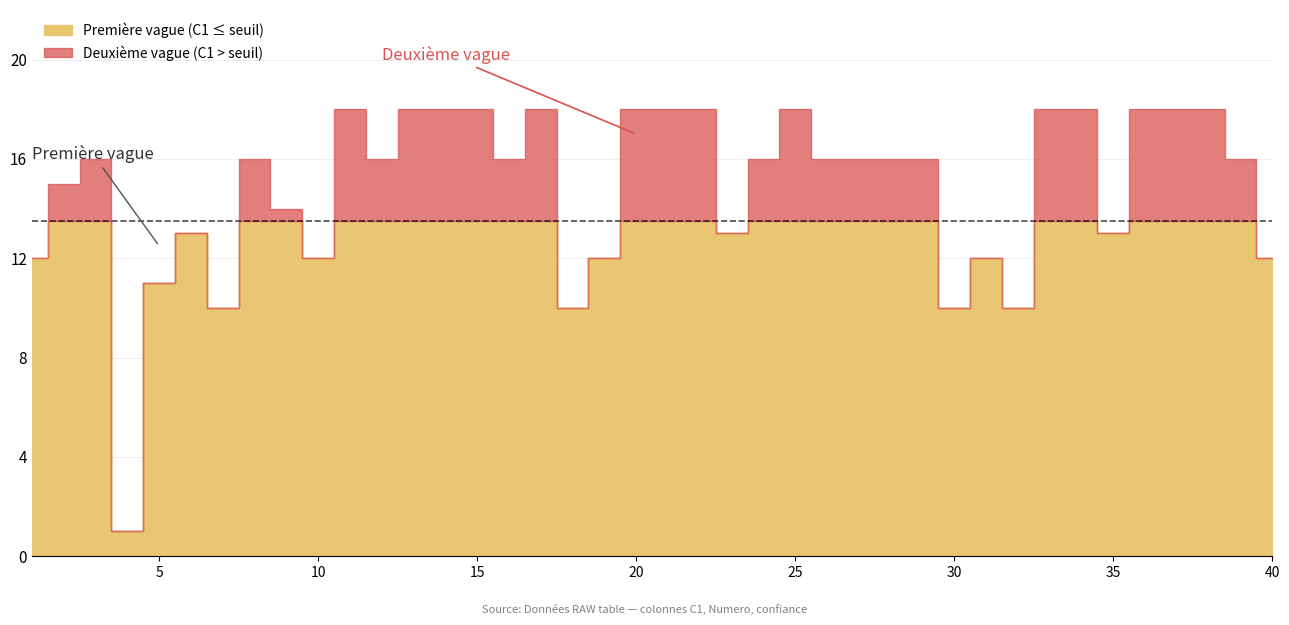

At which label is the value closest to 9?

7